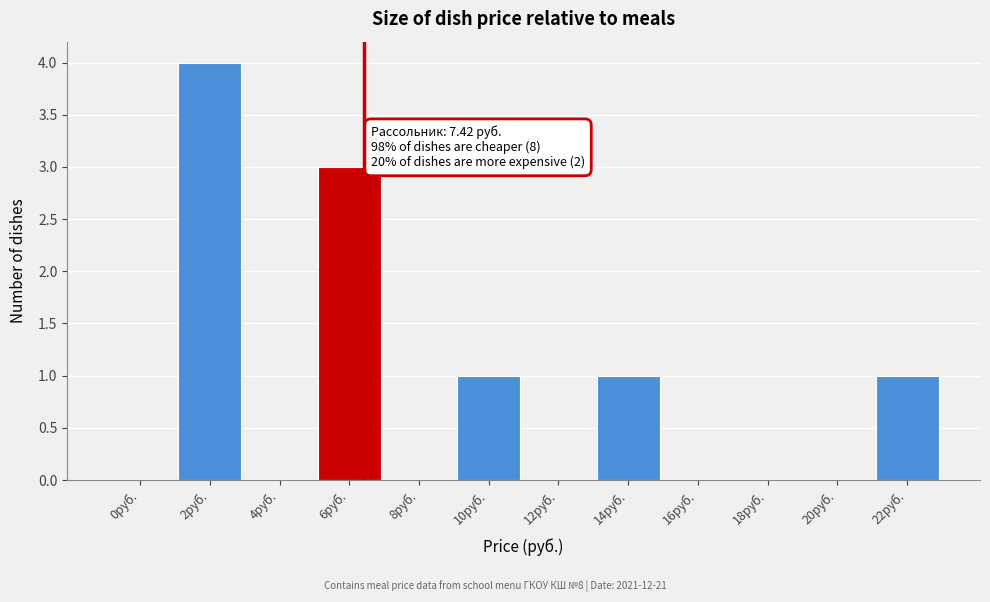

Reading left to right, extract all data points from this chart.

0руб.=0	2руб.=4	4руб.=0	6руб.=3	8руб.=0	10руб.=1	12руб.=0	14руб.=1	16руб.=0	18руб.=0	20руб.=0	22руб.=1